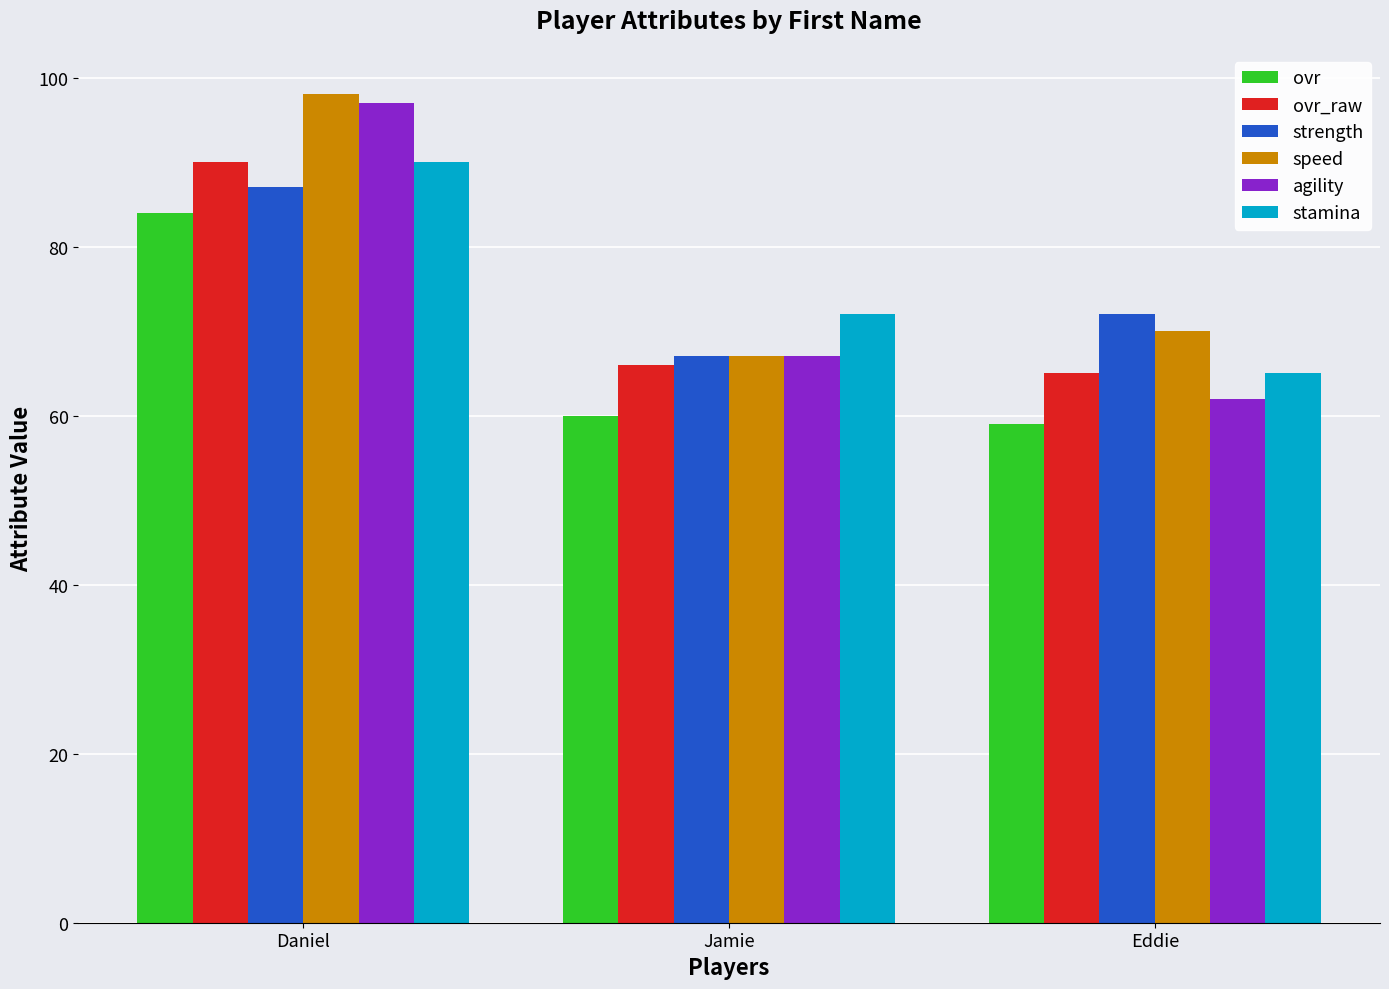

List the labels in order of strength value, smallest first.

Jamie, Eddie, Daniel